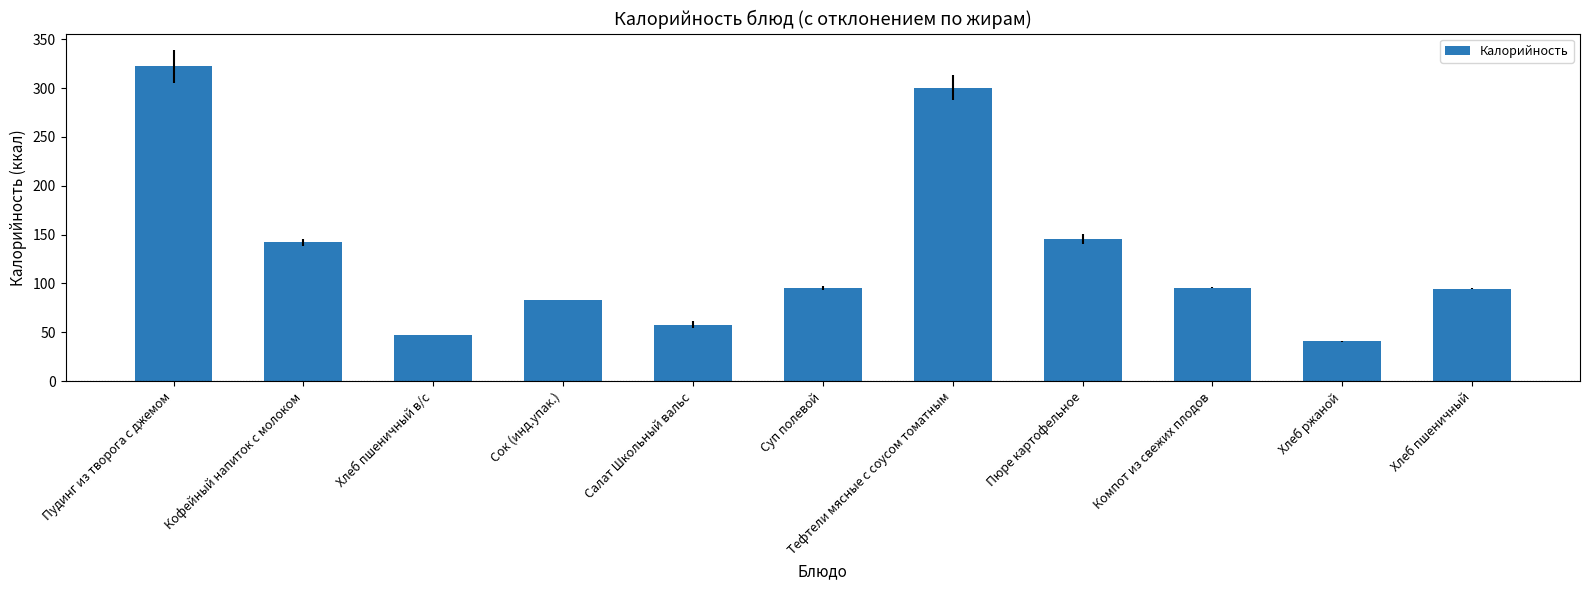

Where is the data nearest to the value 181?

Пюре картофельное